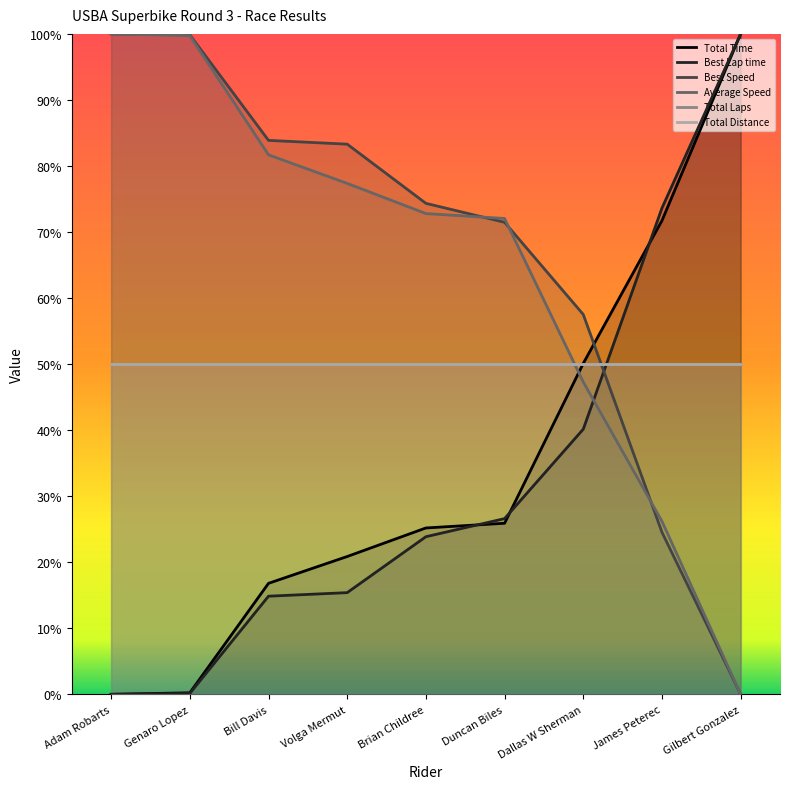

Rank the categories by Best Lap time value from lowest to highest.

Adam Robarts, Genaro Lopez, Bill Davis, Volga Mermut, Brian Childree, Duncan Biles, Dallas W Sherman, James Peterec, Gilbert Gonzalez